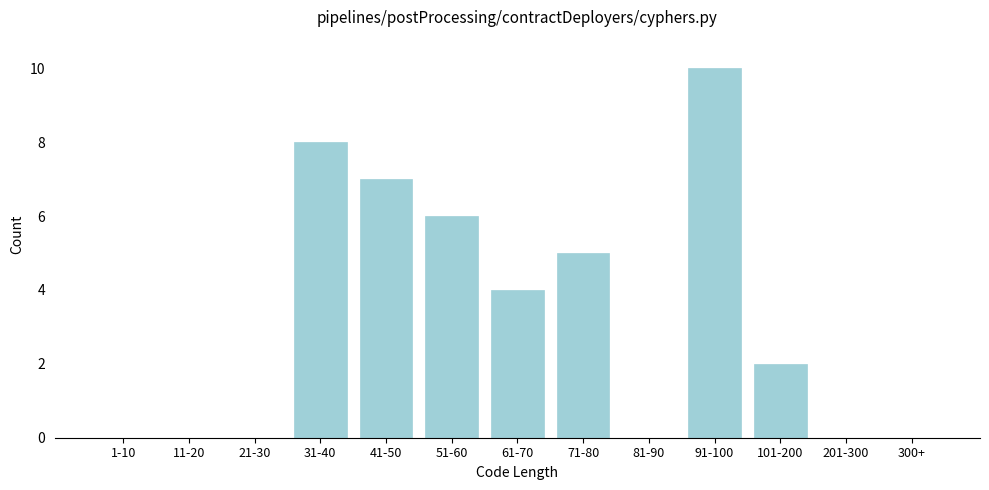

Reading left to right, extract all data points from this chart.

1-10=0	11-20=0	21-30=0	31-40=8	41-50=7	51-60=6	61-70=4	71-80=5	81-90=0	91-100=10	101-200=2	201-300=0	300+=0